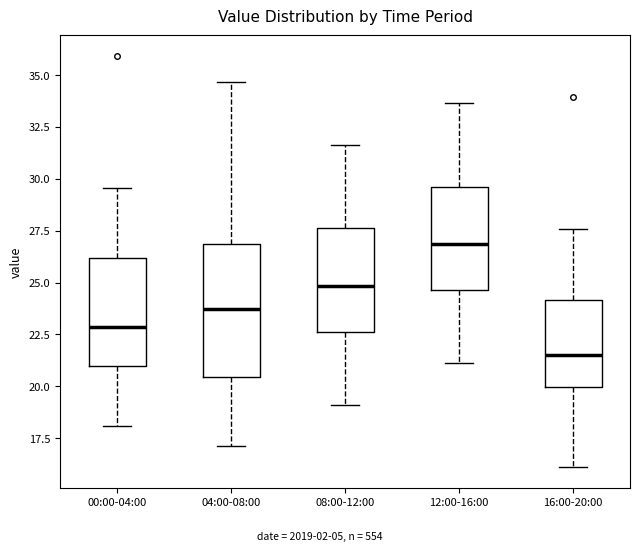

Reading left to right, read every box against the y-axis: the position of its median line, the range the box covers, and the ends of its whiskers. The values are not printed on the chart, so give them approximately, as read against the axis.

00:00-04:00: median 23.0, box 21.0 to 26.0, whiskers 18.0 to 29.5
04:00-08:00: median 23.5, box 20.5 to 27.0, whiskers 17.0 to 34.5
08:00-12:00: median 25.0, box 22.5 to 27.5, whiskers 19.0 to 31.5
12:00-16:00: median 27.0, box 24.5 to 29.5, whiskers 21.0 to 33.5
16:00-20:00: median 21.5, box 20.0 to 24.0, whiskers 16.0 to 27.5